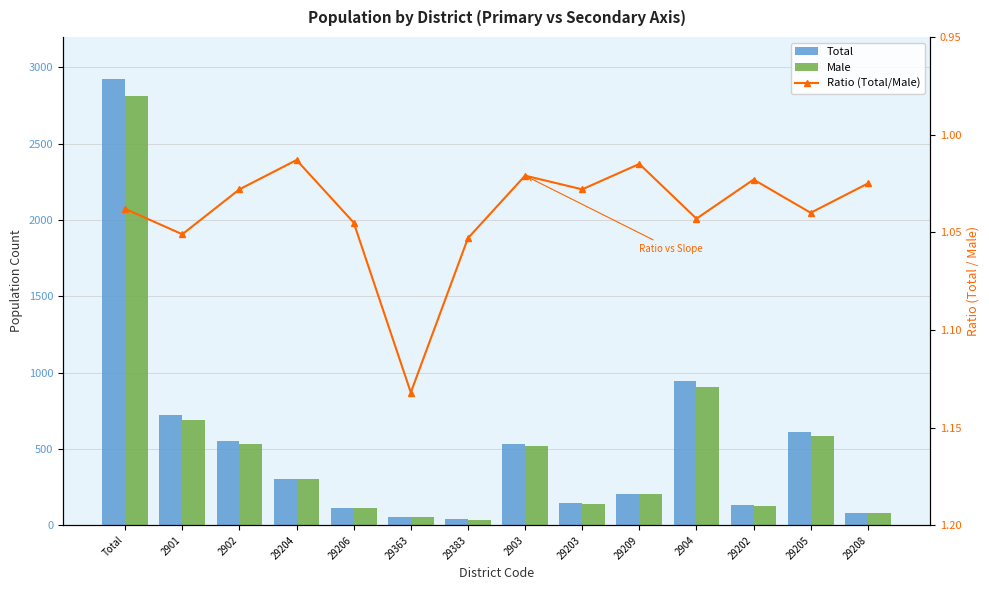

At which label is Total closest to 1481?

2904